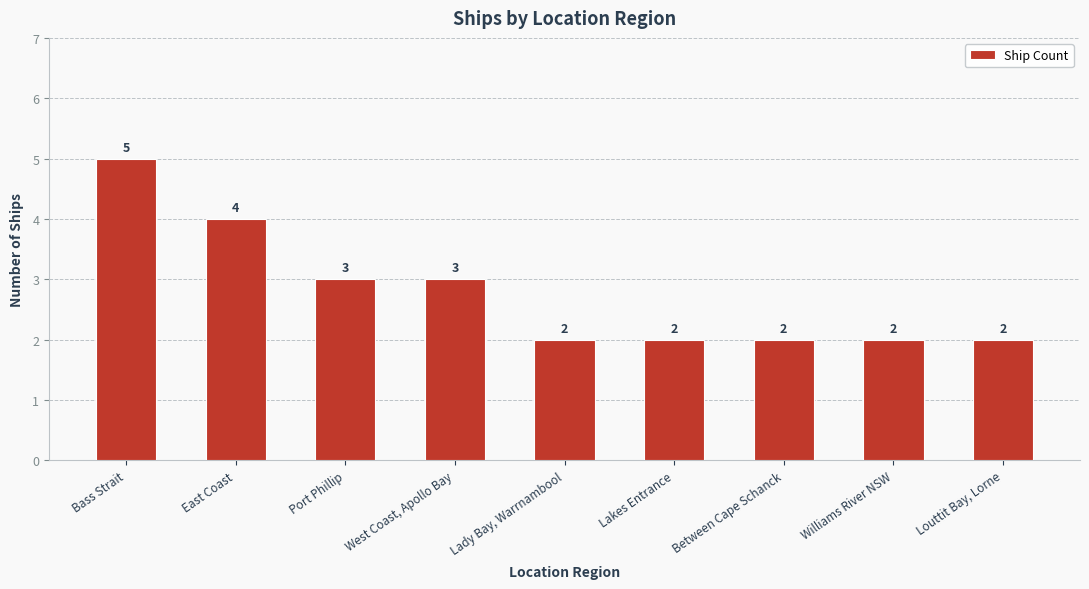

Reading left to right, transcribe all the data shown in this chart.

5	4	3	3	2	2	2	2	2